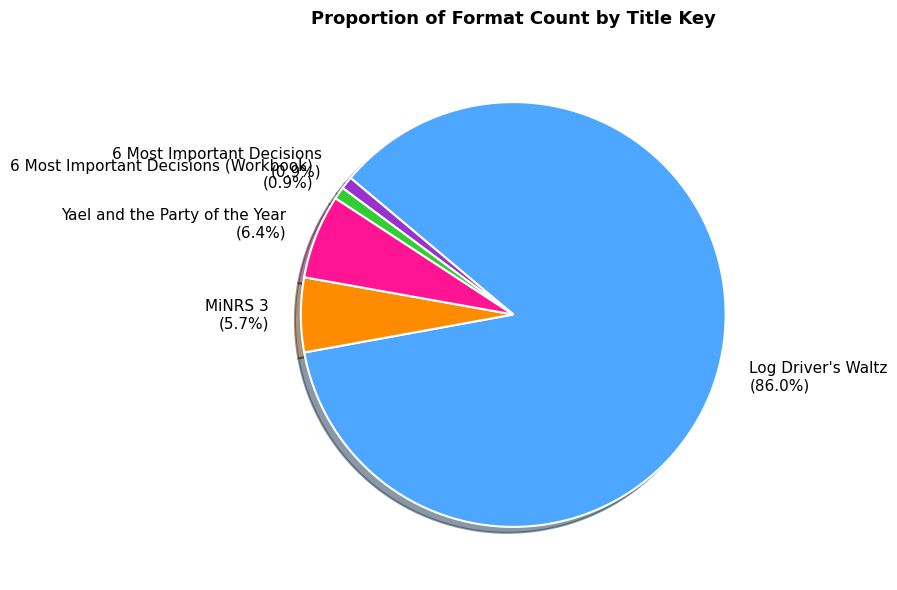

True or false: 6 Most Important Decisions (Workbook) accounts for 1% of the total.

True